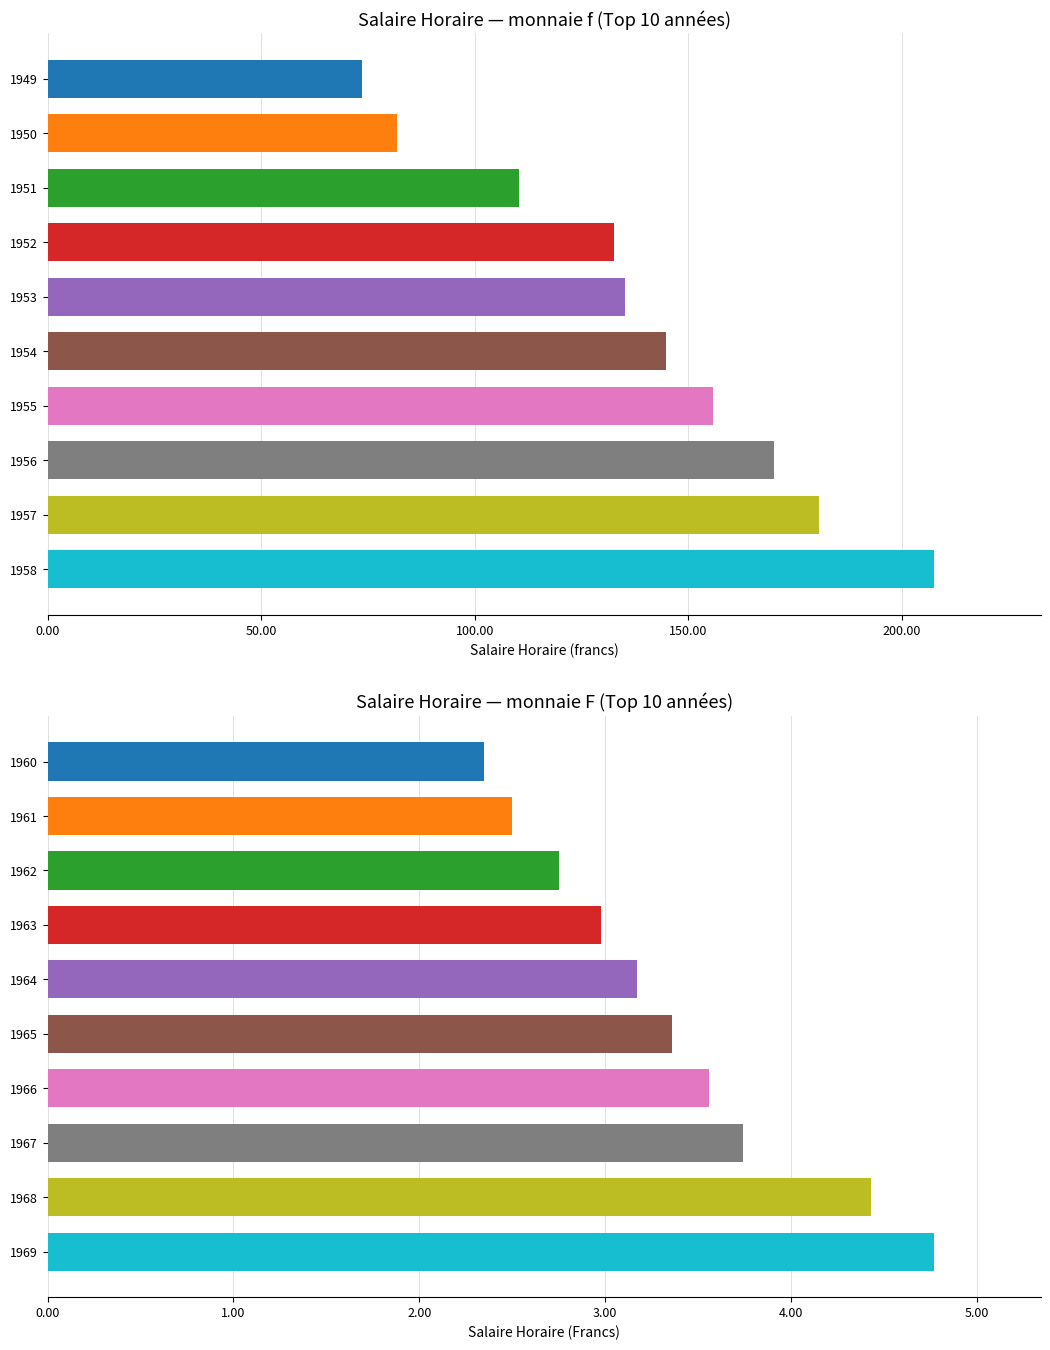

Which series has the widest spread of values?

Salaire Horaire (f)